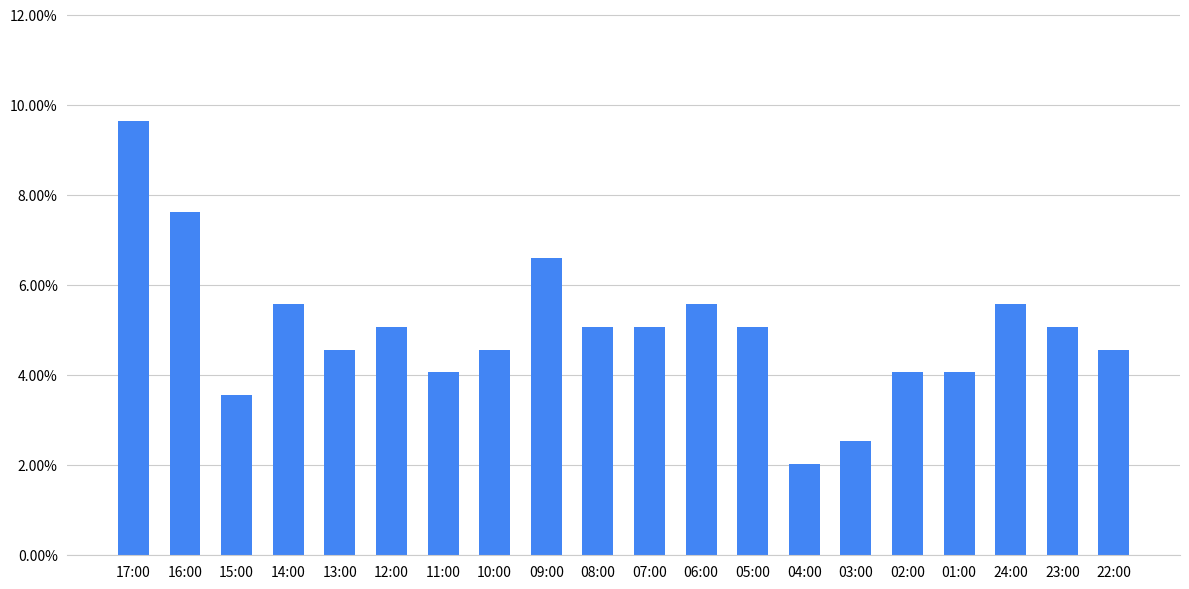

Are the bars horizontal?

No